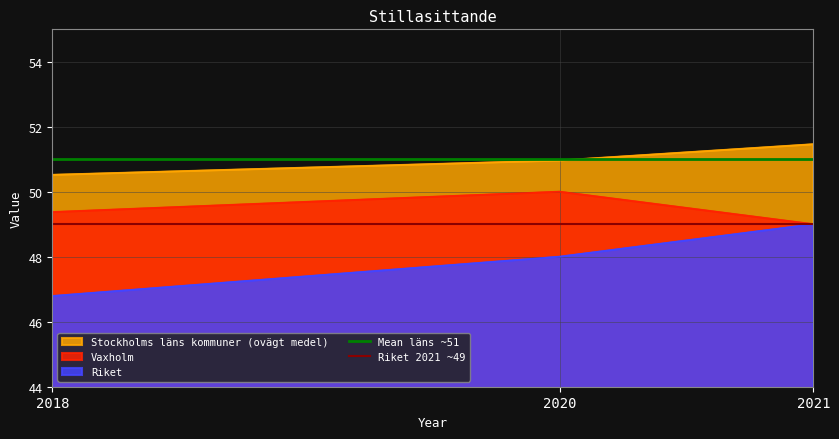

The value of Stockholms läns kommuner (ovägt medel) at 2021 is 51.5. True or false?

True